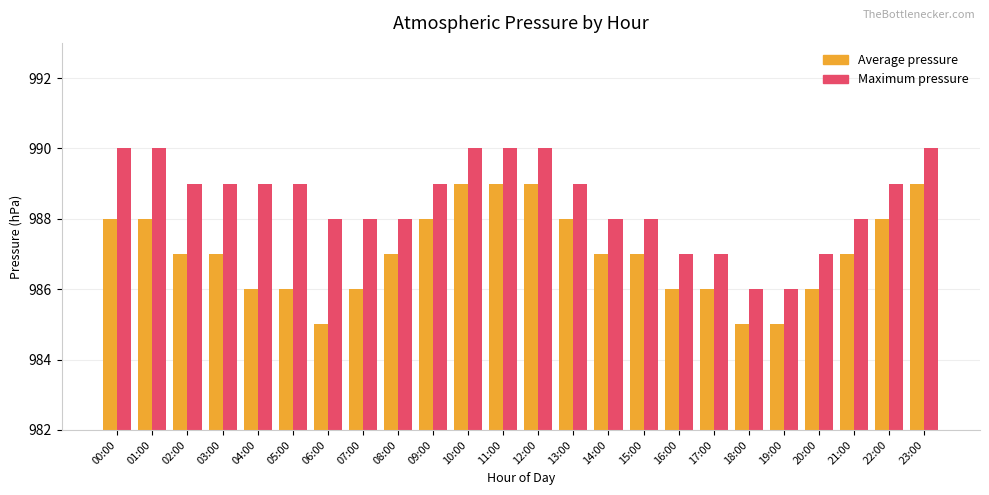

Rank the series by their average value, from lowest to highest.

Average pressure, Maximum pressure